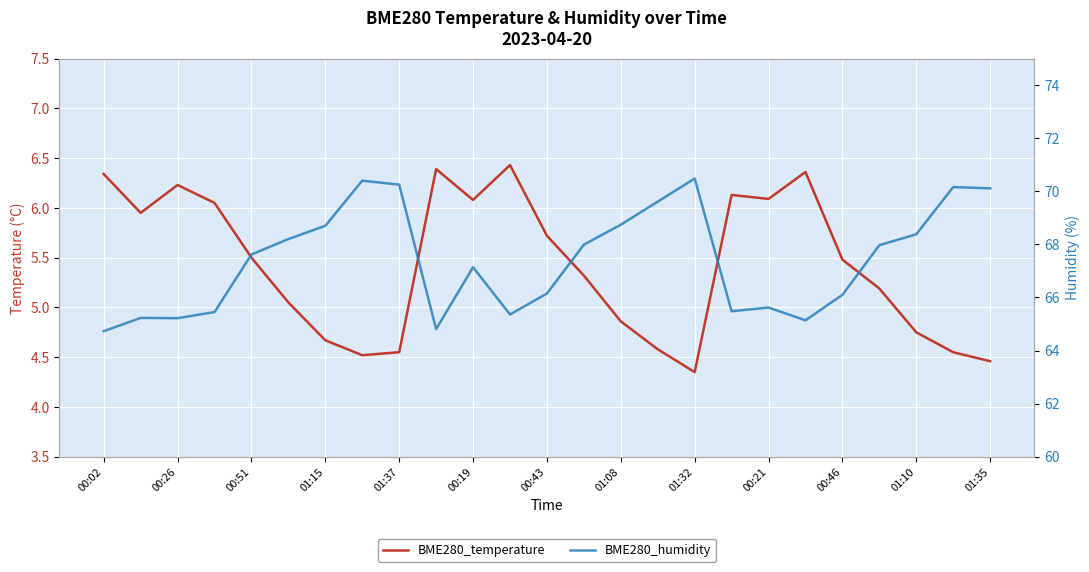

How many categories are shown in the chart?

25